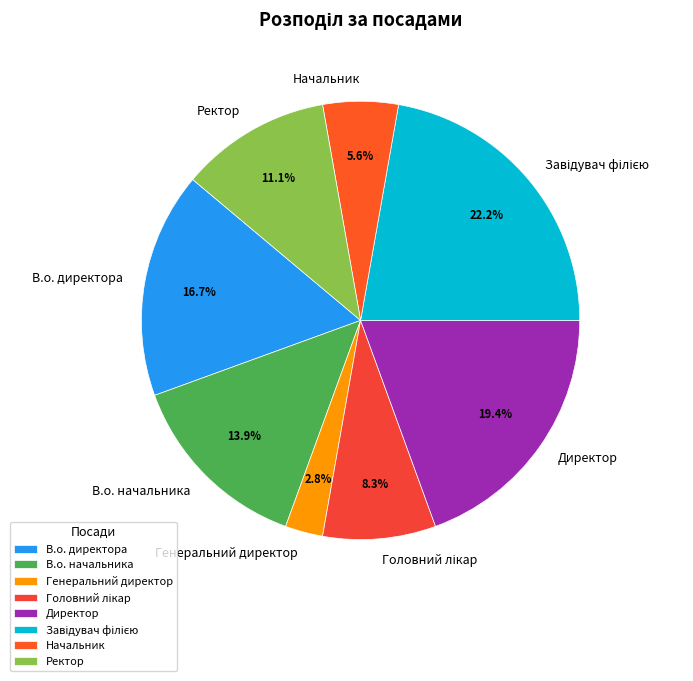

To the nearest percent, what is the difference between the largest and smallest slice percentages?

19%